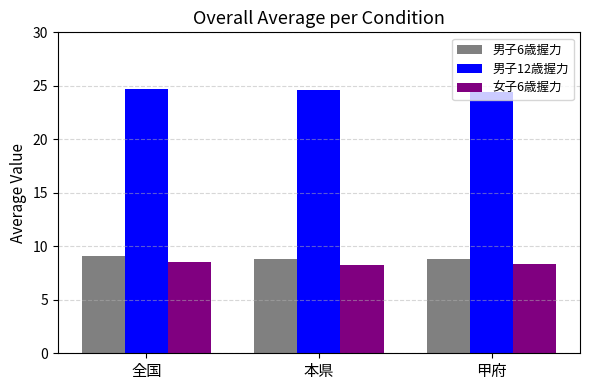

At how many categories does at least one series exceed 14?

3